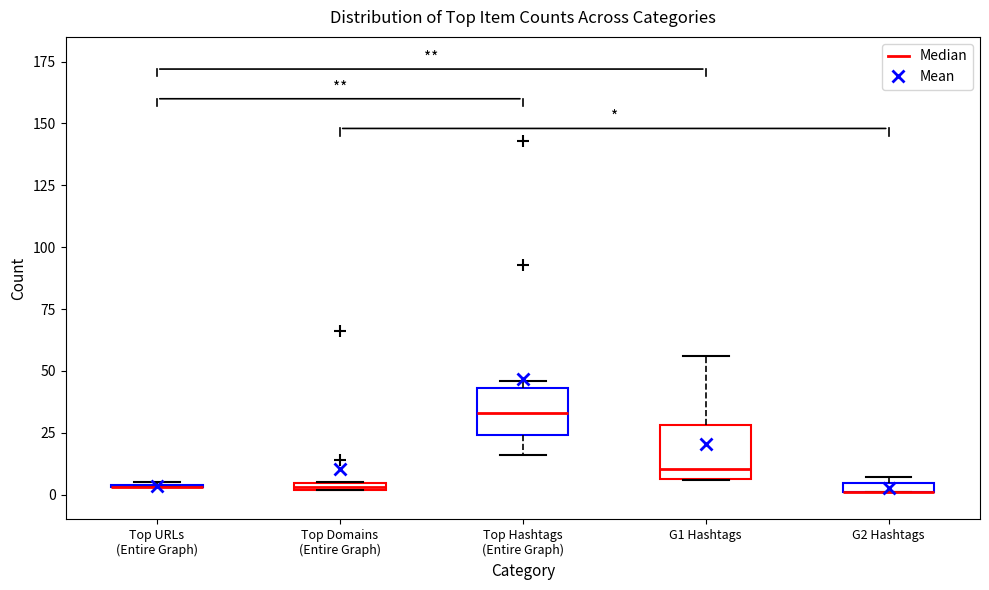

Where is the upper edge of the box for Top Domains (Entire Graph) on the y-axis? The values are not printed on the chart, so give them approximately, as read against the axis.

5